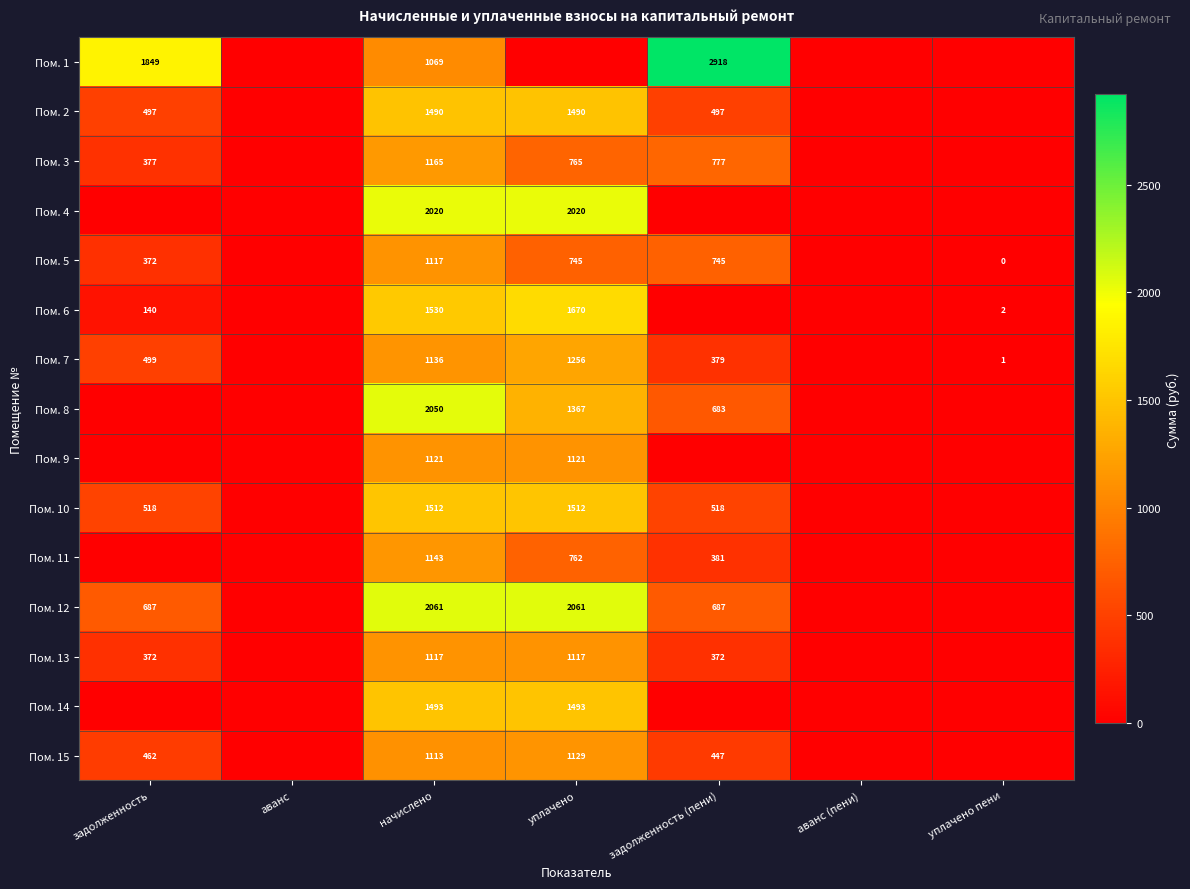

What is the spread (max minus min) of values at уплачено пени?

1.5